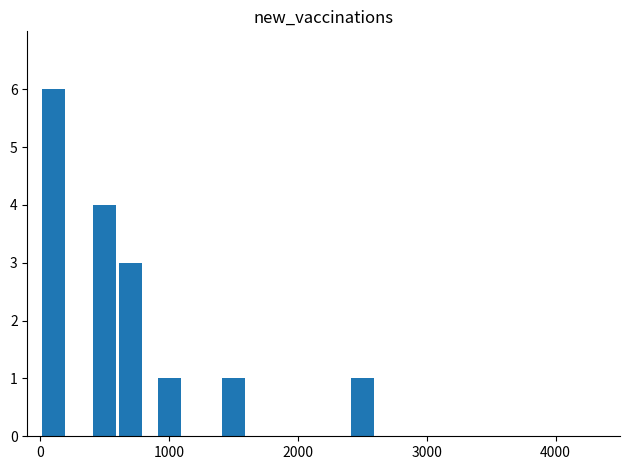

What is the maximum value shown in the chart?

6